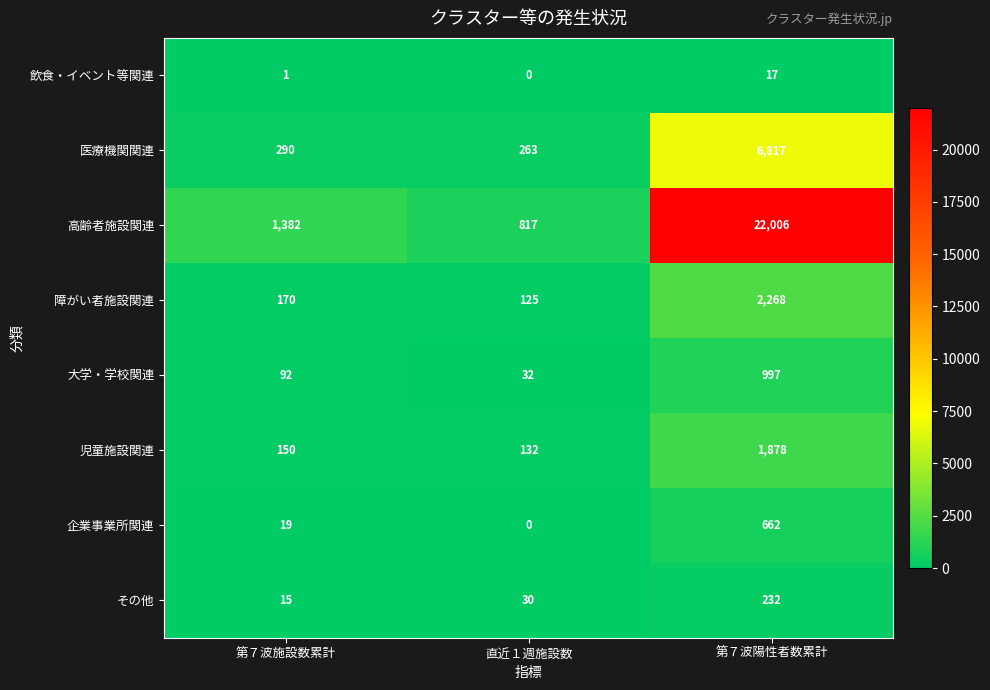

At which label is 飲食・イベント等関連 closest to 8?

第７波施設数累計